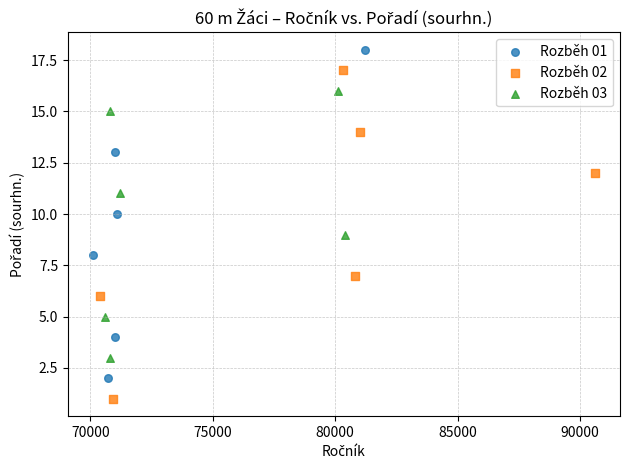

Which series reaches the maximum Y coordinate?

Rozběh 01